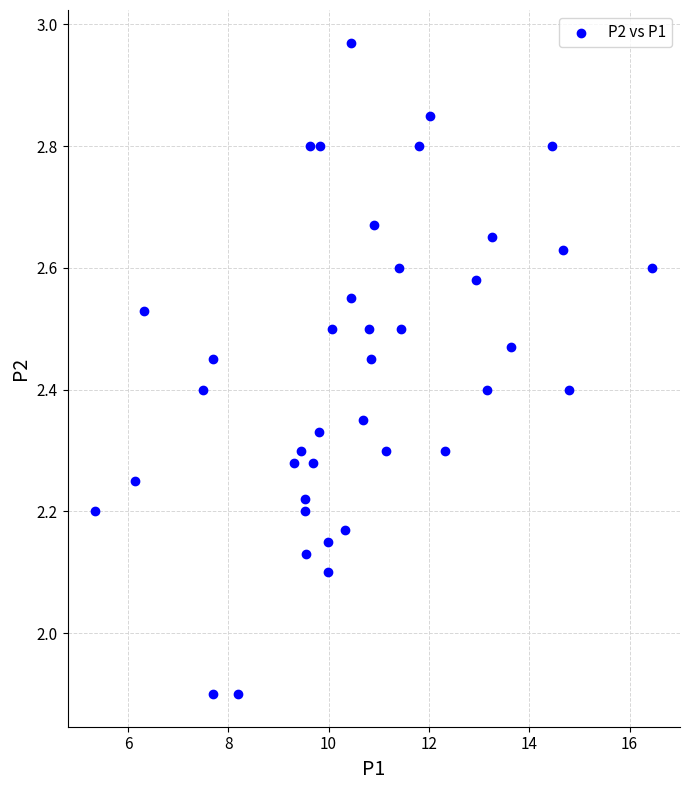

What is the range of Y values (max minus min)?

1.1